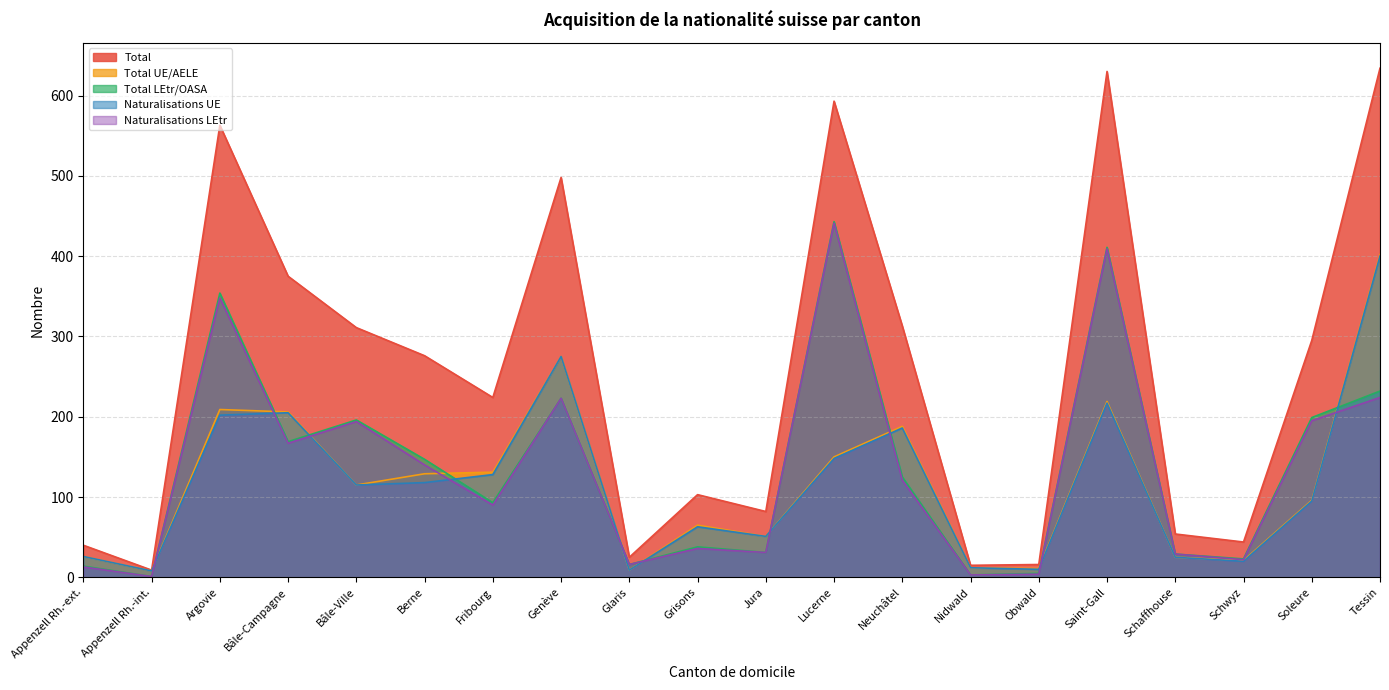

Reading left to right, what are all the values shown in this chart?

Total: 40	9	563	375	311	276	224	498	25	103	82	593	313	15	16	630	54	44	295	634
Total UE/AELE: 26	8	209	206	115	129	131	275	9	65	51	150	188	12	11	219	25	21	96	402
Total LEtr/OASA: 14	1	354	169	196	147	93	223	16	38	31	443	125	3	5	411	29	23	199	232
Naturalisations UE: 26	8	202	205	115	118	128	275	9	63	51	148	186	12	10	217	25	20	95	400
Naturalisations LEtr: 13	1	348	167	194	140	90	223	16	36	31	441	121	3	4	409	29	22	195	224